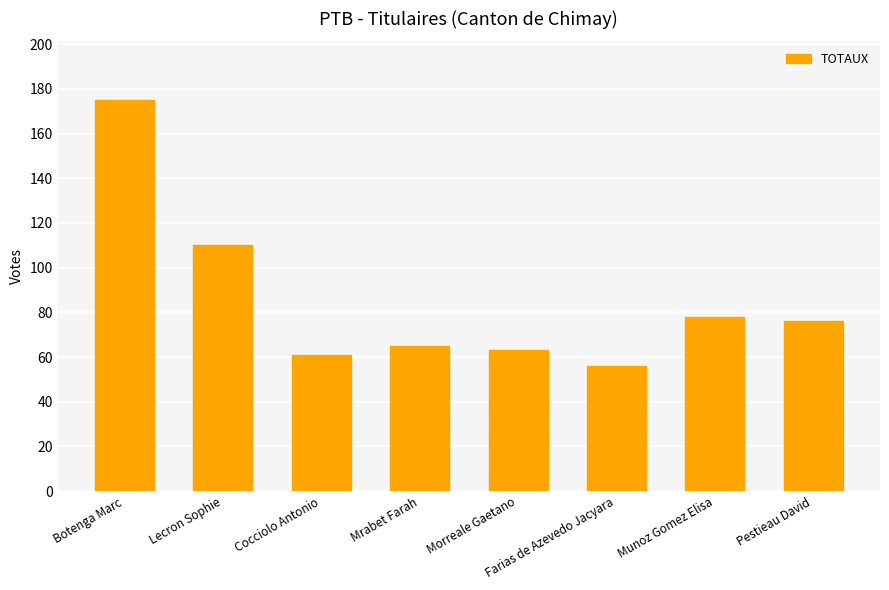

Reading left to right, transcribe all the data shown in this chart.

175	110	61	65	63	56	78	76